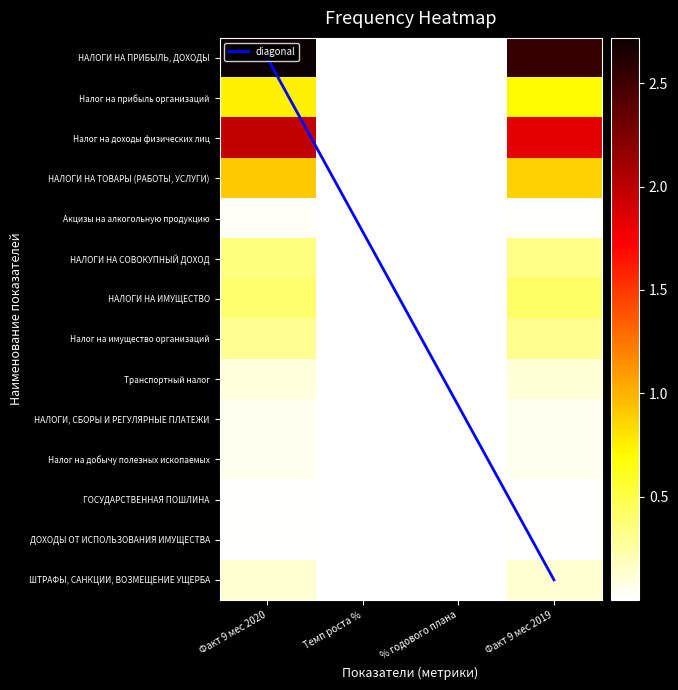

Reading left to right, transcribe all the data shown in this chart.

НАЛОГИ НА ПРИБЫЛЬ, ДОХОДЫ: Факт 9 мес 2020=2719618.3	Темп роста %=107.2	% годового плана=74.0	Факт 9 мес 2019=2537531.8
Налог на прибыль организаций: Факт 9 мес 2020=746095.0	Темп роста %=106.0	% годового плана=72.4	Факт 9 мес 2019=703986.8
Налог на доходы физических лиц: Факт 9 мес 2020=1973523.4	Темп роста %=107.6	% годового плана=74.7	Факт 9 мес 2019=1833544.9
НАЛОГИ НА ТОВАРЫ (РАБОТЫ, УСЛУГИ): Факт 9 мес 2020=907304.1	Темп роста %=103.6	% годового плана=66.9	Факт 9 мес 2019=875793.7
Акцизы на алкогольную продукцию: Факт 9 мес 2020=22774.7	Темп роста %=136.3	% годового плана=103.5	Факт 9 мес 2019=16710.9
НАЛОГИ НА СОВОКУПНЫЙ ДОХОД: Факт 9 мес 2020=349217.1	Темп роста %=107.3	% годового плана=76.4	Факт 9 мес 2019=325346.0
НАЛОГИ НА ИМУЩЕСТВО: Факт 9 мес 2020=393844.6	Темп роста %=93.4	% годового плана=64.9	Факт 9 мес 2019=421770.7
Налог на имущество организаций: Факт 9 мес 2020=288627.9	Темп роста %=93.9	% годового плана=72.6	Факт 9 мес 2019=307340.0
Транспортный налог: Факт 9 мес 2020=104240.6	Темп роста %=92.3	% годового плана=50.6	Факт 9 мес 2019=112963.6
НАЛОГИ, СБОРЫ И РЕГУЛЯРНЫЕ ПЛАТЕЖИ: Факт 9 мес 2020=44100.2	Темп роста %=100.5	% годового плана=73.8	Факт 9 мес 2019=43896.3
Налог на добычу полезных ископаемых: Факт 9 мес 2020=43736.8	Темп роста %=100.3	% годового плана=73.6	Факт 9 мес 2019=43601.4
ГОСУДАРСТВЕННАЯ ПОШЛИНА: Факт 9 мес 2020=12616.4	Темп роста %=72.7	% годового плана=51.4	Факт 9 мес 2019=17355.8
ДОХОДЫ ОТ ИСПОЛЬЗОВАНИЯ ИМУЩЕСТВА: Факт 9 мес 2020=13497.1	Темп роста %=79.5	% годового плана=53.4	Факт 9 мес 2019=16978.2
ШТРАФЫ, САНКЦИИ, ВОЗМЕЩЕНИЕ УЩЕРБА: Факт 9 мес 2020=130804.9	Темп роста %=97.0	% годового плана=65.8	Факт 9 мес 2019=134867.5